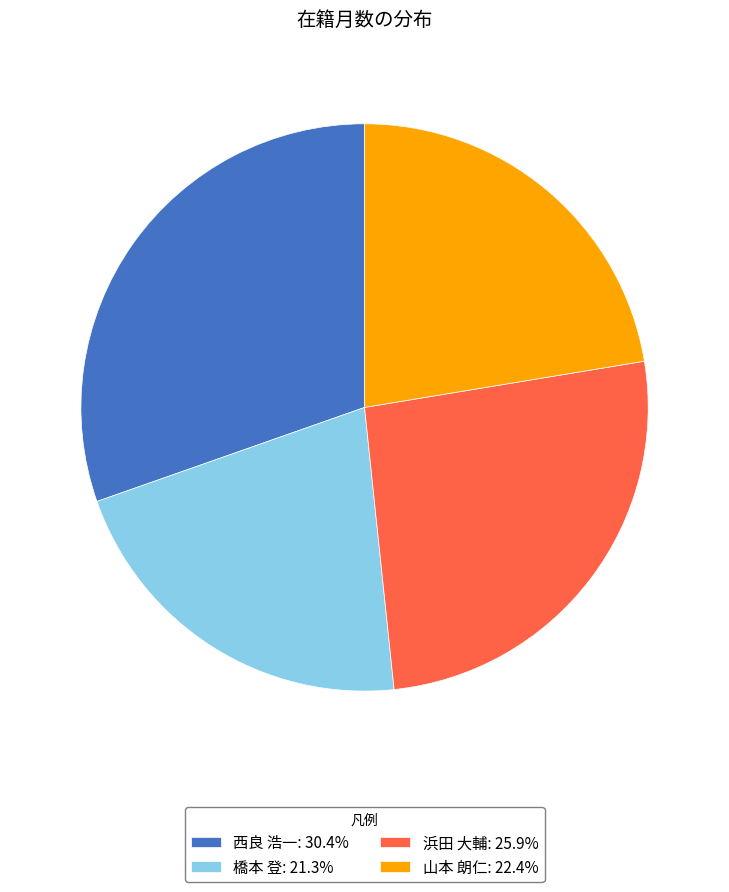

Is the sum of 西良 浩一: 30.4% and 橋本 登: 21.3% greater than half?

Yes